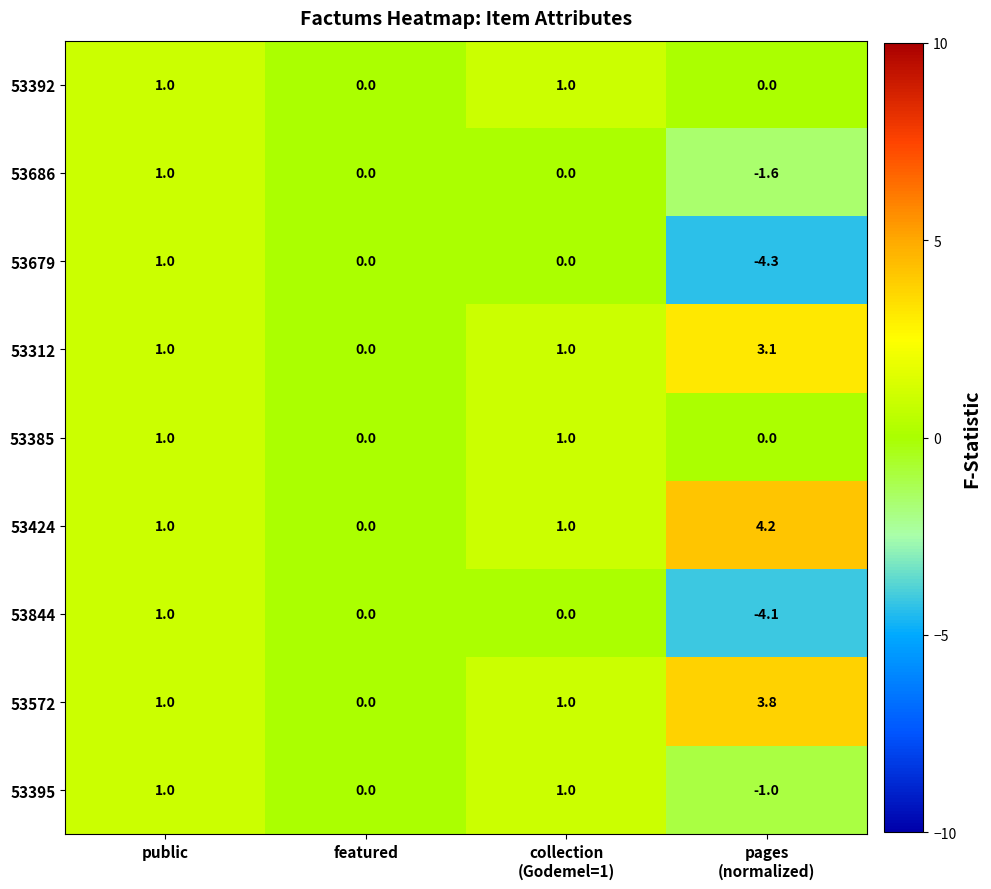

How many 53395 values are between 0 and 1?

3